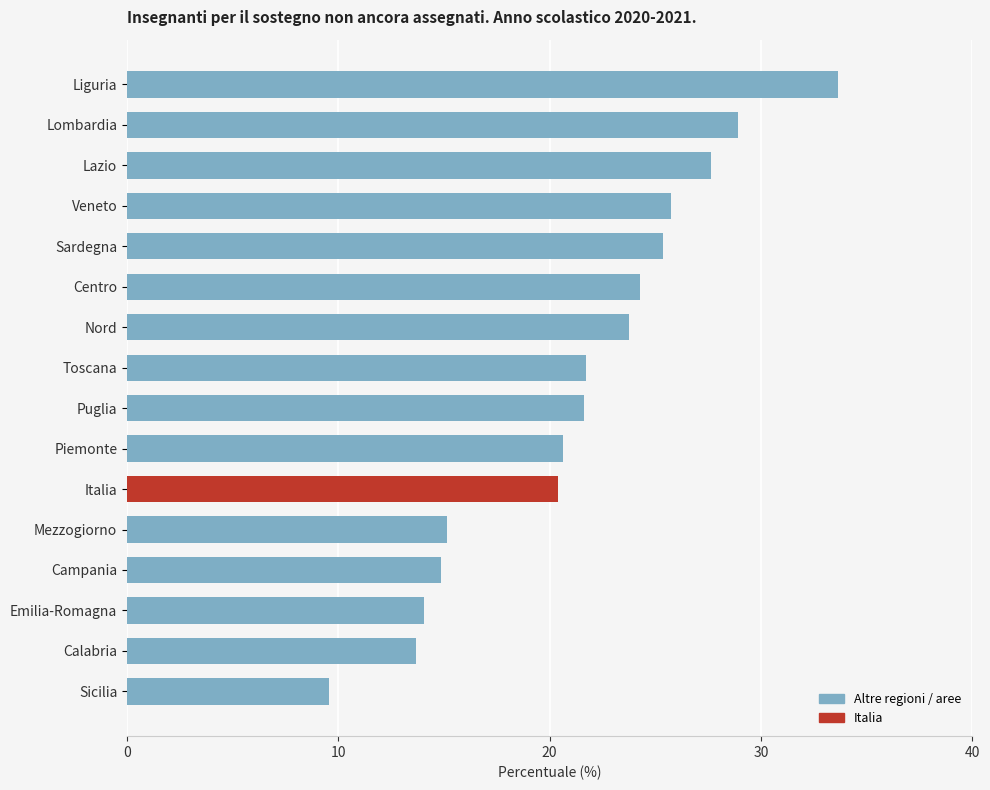

How many bars are there in total?

16